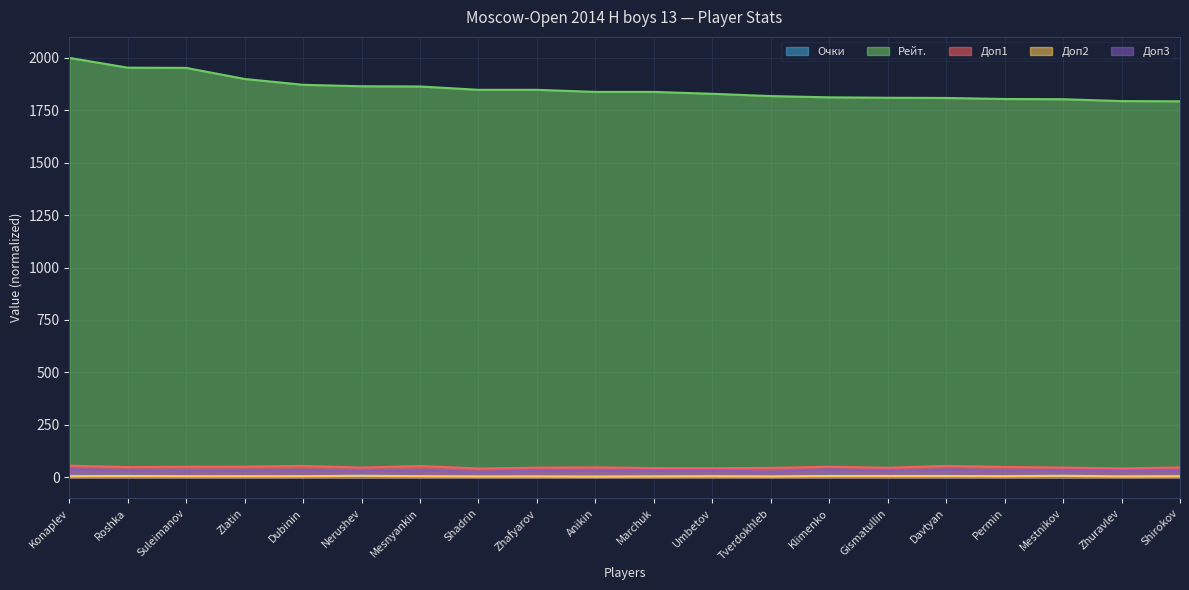

Is the value of Доп1 at Nerushev greater than the value of Рейт. at Umbetov?

No